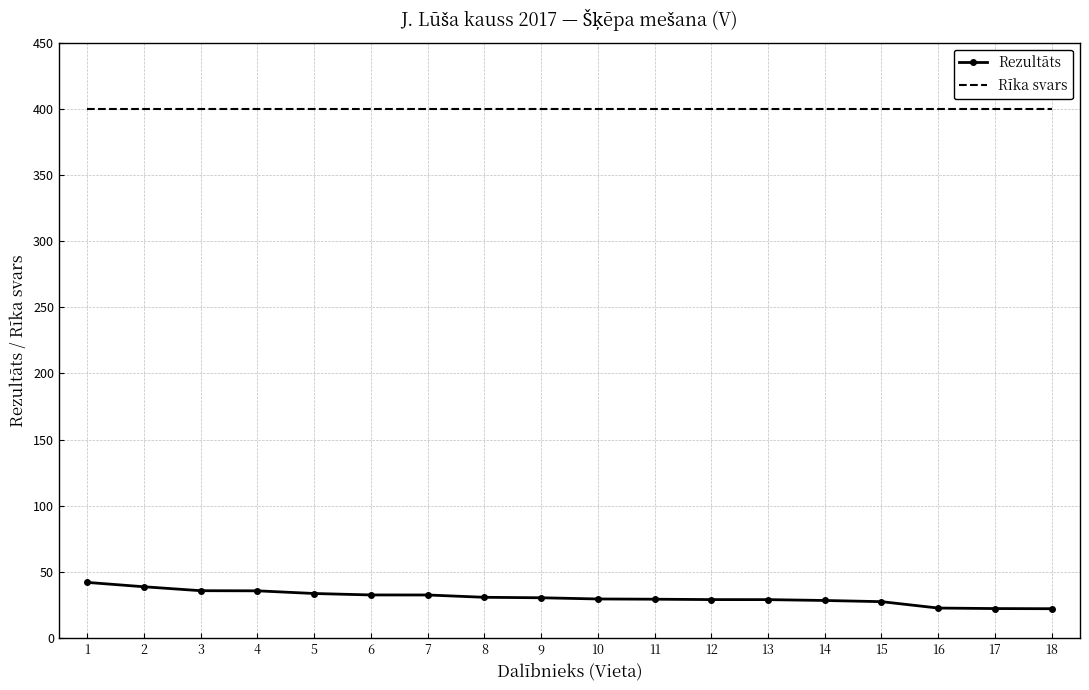

What is the difference between the highest and lowest values at 18?

377.8